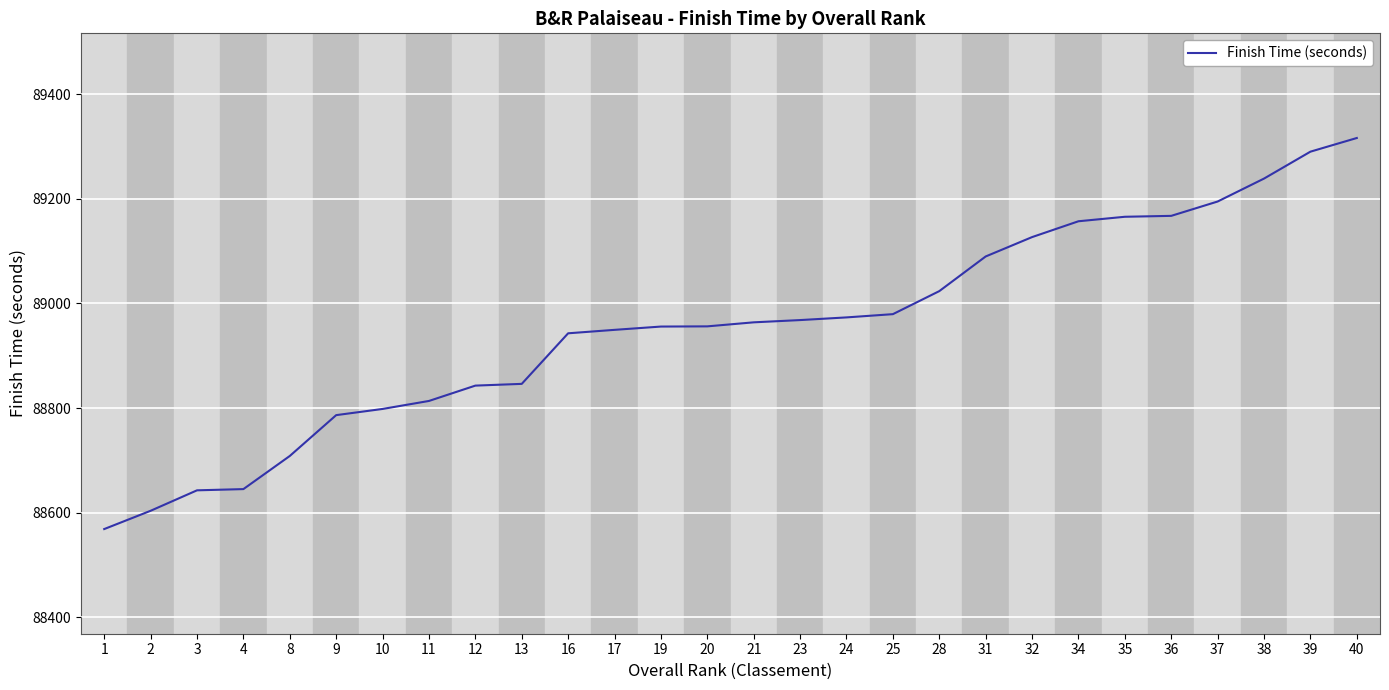

What is the minimum value shown in the chart?

88569.0